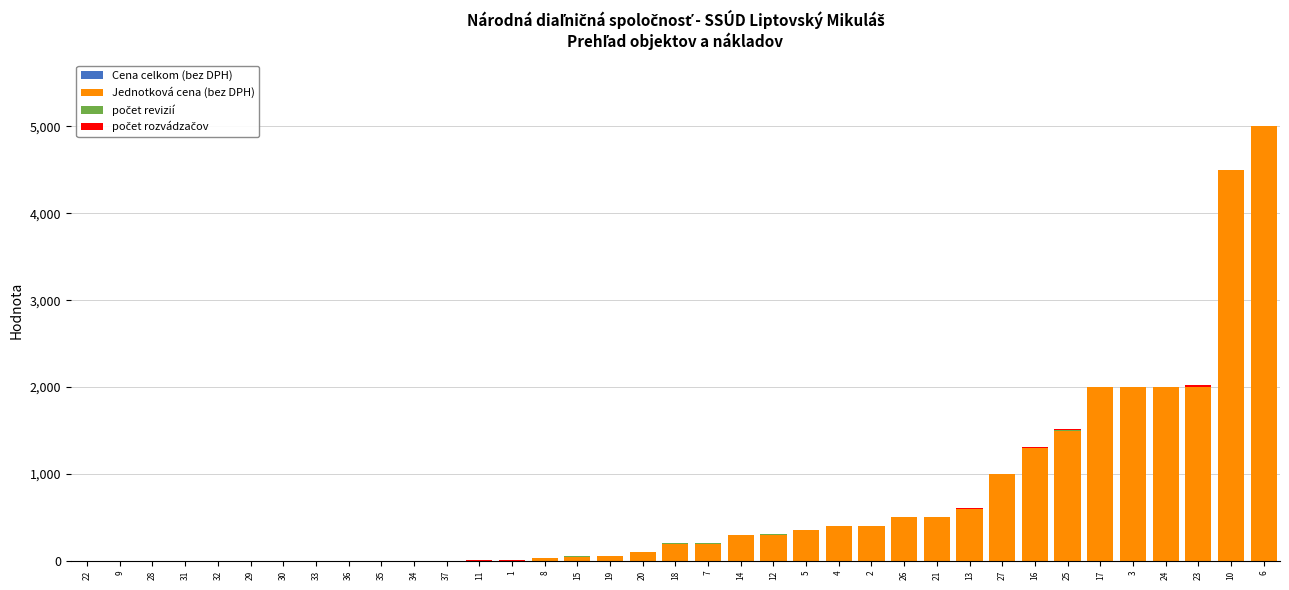

At which category is the sum across all series the highest?

6